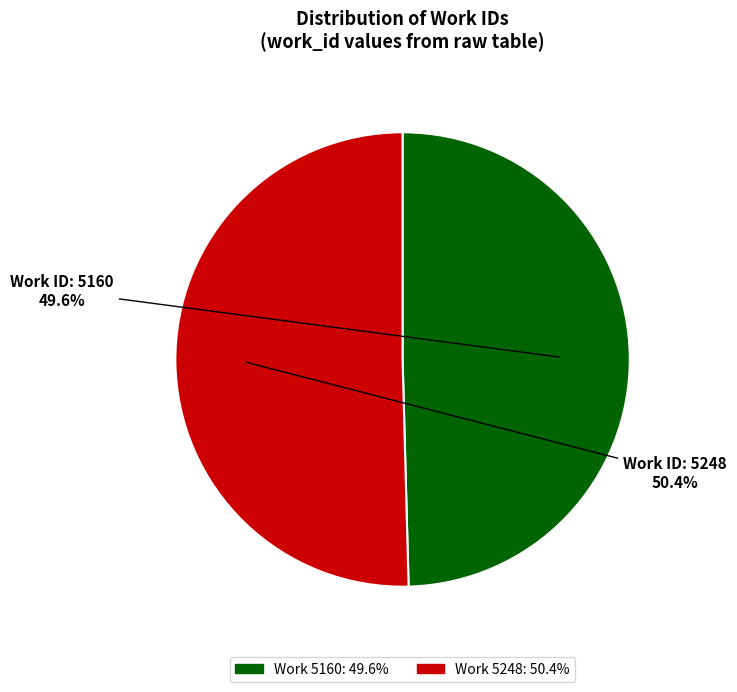

Between Work 5248 and Work 5160, which is larger?

Work 5248